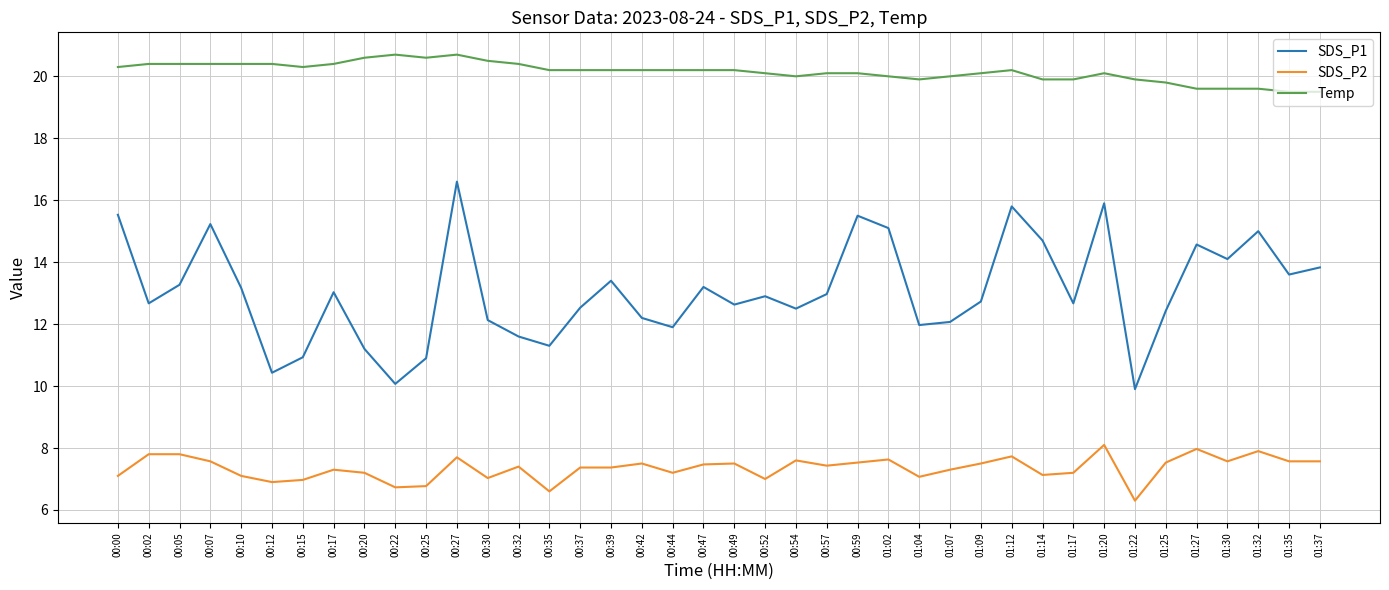

What value does the SDS_P2 series have at 00:05?

7.8